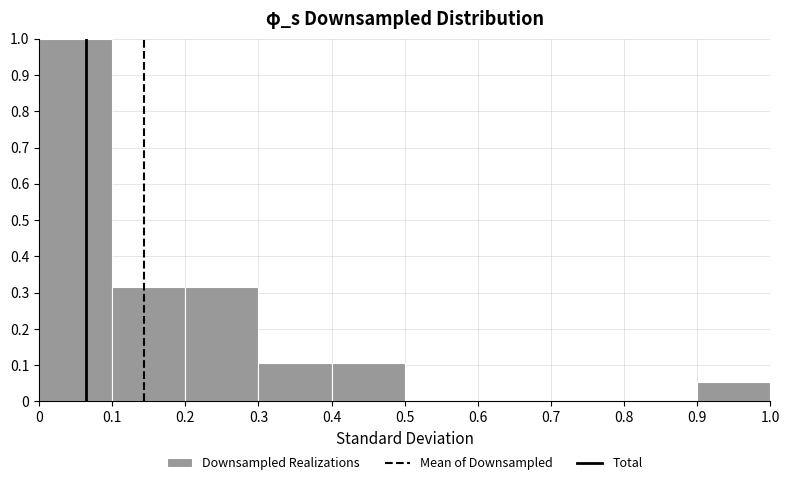

Reading left to right, transcribe this chart: for each bar, give the range it covers on the x-axis and its height. The values are not printed on the chart, so give them approximately, as read against the axis.

0 to 0.1: 1.00
0.1 to 0.2: 0.32
0.2 to 0.3: 0.32
0.3 to 0.4: 0.11
0.4 to 0.5: 0.11
0.5 to 0.6: 0
0.6 to 0.7: 0
0.7 to 0.8: 0
0.8 to 0.9: 0
0.9 to 1.0: 0.05